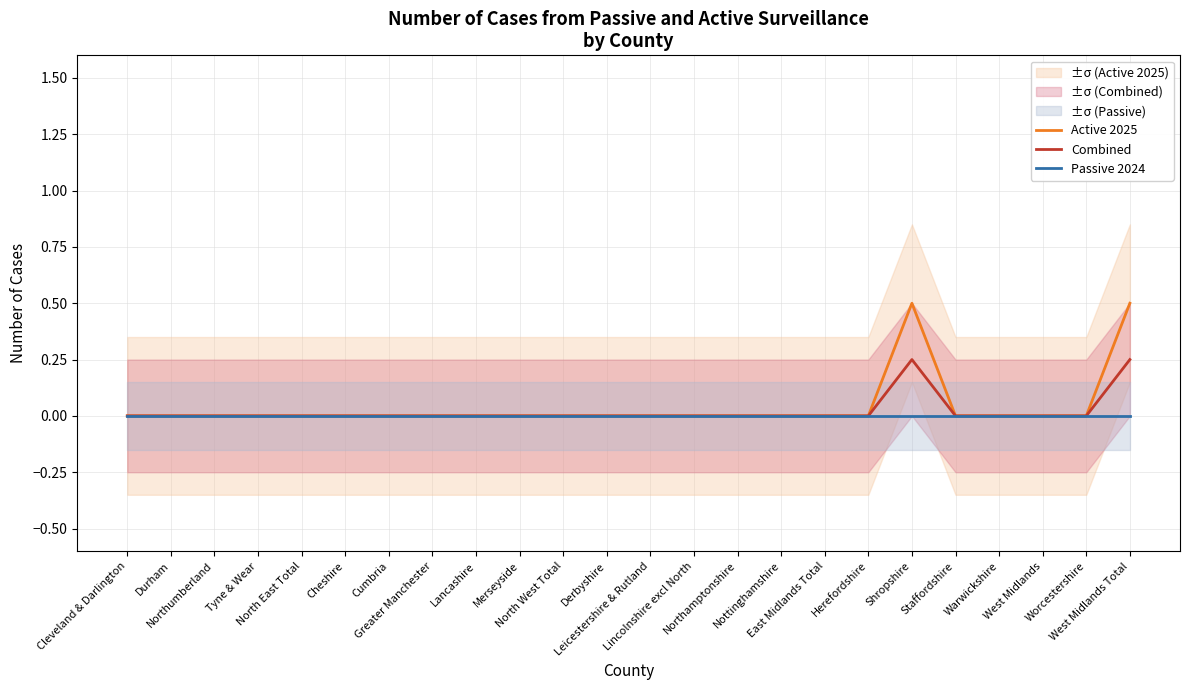

True or false: Active 2025 and Passive 2024 intersect in this chart.

False